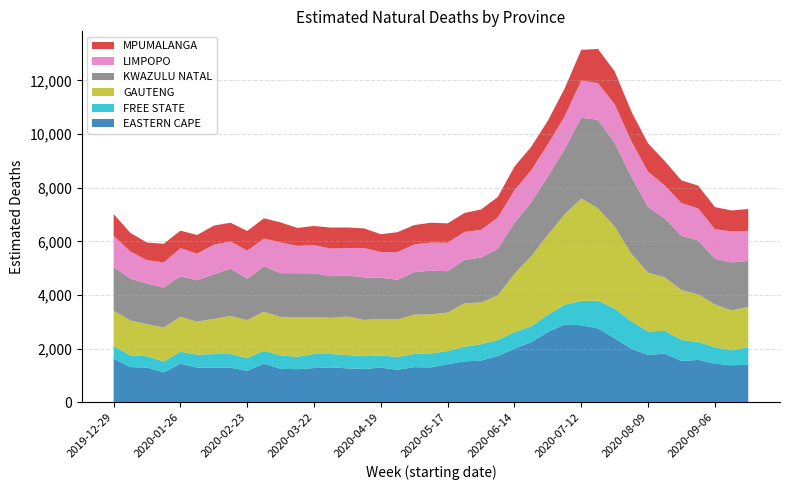

Reading right to left, what are all the values shown in this chart?

EASTERN CAPE: 2020-09-20=1400.2	2020-09-13=1381.2	2020-09-06=1442.5	2020-08-30=1582.7	2020-08-23=1543.4	2020-08-16=1819.5	2020-08-09=1765.4	2020-08-02=1999.6	2020-07-26=2383.8	2020-07-19=2755.4	2020-07-12=2873.8	2020-07-05=2901.6	2020-06-28=2621.8	2020-06-21=2241.2	2020-06-14=1999.8	2020-06-07=1729.5	2020-05-31=1556.7	2020-05-24=1525.9	2020-05-17=1423.7	2020-05-10=1303.8	2020-05-03=1313.3	2020-04-26=1212.6	2020-04-19=1295.0	2020-04-12=1245.1	2020-04-05=1265.5	2020-03-29=1305.2	2020-03-22=1278.1	2020-03-15=1235.8	2020-03-08=1247.7	2020-03-01=1442.4	2020-02-23=1171.1	2020-02-16=1294.9	2020-02-09=1297.7	2020-02-02=1293.0	2020-01-26=1440.5	2020-01-19=1115.9	2020-01-12=1295.6	2020-01-05=1313.5	2019-12-29=1625.7
FREE STATE: 2020-09-20=659.8	2020-09-13=560.9	2020-09-06=611.3	2020-08-30=673.3	2020-08-23=782.1	2020-08-16=849.1	2020-08-09=877.1	2020-08-02=1023.4	2020-07-26=1111.7	2020-07-19=1037.8	2020-07-12=907.4	2020-07-05=739.8	2020-06-28=643.7	2020-06-21=593.6	2020-06-14=616.6	2020-06-07=592.3	2020-05-31=608.9	2020-05-24=546.4	2020-05-17=486.4	2020-05-10=524.8	2020-05-03=488.2	2020-04-26=481.2	2020-04-19=451.7	2020-04-12=475.5	2020-04-05=499.6	2020-03-29=497.0	2020-03-22=523.3	2020-03-15=463.1	2020-03-08=500.9	2020-03-01=475.4	2020-02-23=483.3	2020-02-16=509.2	2020-02-09=502.2	2020-02-02=483.7	2020-01-26=445.6	2020-01-19=404.3	2020-01-12=422.6	2020-01-05=440.3	2019-12-29=470.1
GAUTENG: 2020-09-20=1496.0	2020-09-13=1485.6	2020-09-06=1599.2	2020-08-30=1766.5	2020-08-23=1862.7	2020-08-16=1990.2	2020-08-09=2192.2	2020-08-02=2519.5	2020-07-26=3059.8	2020-07-19=3441.3	2020-07-12=3819.8	2020-07-05=3364.0	2020-06-28=2978.8	2020-06-21=2611.7	2020-06-14=2174.7	2020-06-07=1665.4	2020-05-31=1557.2	2020-05-24=1618.7	2020-05-17=1437.3	2020-05-10=1450.8	2020-05-03=1469.7	2020-04-26=1396.3	2020-04-19=1364.2	2020-04-12=1352.9	2020-04-05=1433.7	2020-03-29=1350.1	2020-03-22=1369.4	2020-03-15=1477.6	2020-03-08=1436.7	2020-03-01=1460.3	2020-02-23=1414.9	2020-02-16=1415.5	2020-02-09=1311.0	2020-02-02=1231.9	2020-01-26=1302.8	2020-01-19=1267.3	2020-01-12=1195.4	2020-01-05=1299.9	2019-12-29=1319.9
KWAZULU NATAL: 2020-09-20=1716.7	2020-09-13=1787.5	2020-09-06=1700.6	2020-08-30=2019.5	2020-08-23=2017.2	2020-08-16=2199.6	2020-08-09=2445.6	2020-08-02=2869.4	2020-07-26=3119.8	2020-07-19=3301.1	2020-07-12=3008.8	2020-07-05=2432.1	2020-06-28=2179.4	2020-06-21=2011.6	2020-06-14=1899.7	2020-06-07=1737.0	2020-05-31=1673.2	2020-05-24=1621.1	2020-05-17=1541.8	2020-05-10=1631.4	2020-05-03=1581.0	2020-04-26=1480.7	2020-04-19=1531.8	2020-04-12=1583.5	2020-04-05=1532.5	2020-03-29=1550.9	2020-03-22=1639.6	2020-03-15=1637.3	2020-03-08=1630.8	2020-03-01=1692.6	2020-02-23=1539.5	2020-02-16=1761.2	2020-02-09=1665.3	2020-02-02=1541.4	2020-01-26=1507.6	2020-01-19=1493.5	2020-01-12=1515.6	2020-01-05=1557.2	2019-12-29=1627.8
LIMPOPO: 2020-09-20=1120.4	2020-09-13=1155.3	2020-09-06=1102.5	2020-08-30=1192.1	2020-08-23=1224.2	2020-08-16=1229.4	2020-08-09=1318.4	2020-08-02=1326.5	2020-07-26=1439.5	2020-07-19=1367.2	2020-07-12=1386.2	2020-07-05=1220.9	2020-06-28=1200.6	2020-06-21=1192.6	2020-06-14=1215.0	2020-06-07=1166.7	2020-05-31=1034.2	2020-05-24=1040.8	2020-05-17=1059.9	2020-05-10=1046.6	2020-05-03=1036.2	2020-04-26=1028.5	2020-04-19=961.2	2020-04-12=1094.6	2020-04-05=1021.4	2020-03-29=1030.4	2020-03-22=1050.2	2020-03-15=1019.8	2020-03-08=1147.5	2020-03-01=1035.3	2020-02-23=1047.6	2020-02-16=1018.3	2020-02-09=1104.1	2020-02-02=993.4	2020-01-26=1050.7	2020-01-19=934.3	2020-01-12=870.1	2020-01-05=1017.1	2019-12-29=1161.5
MPUMALANGA: 2020-09-20=815.5	2020-09-13=783.5	2020-09-06=824.7	2020-08-30=847.2	2020-08-23=846.1	2020-08-16=906.5	2020-08-09=1055.6	2020-08-02=1105.5	2020-07-26=1229.6	2020-07-19=1271.2	2020-07-12=1146.7	2020-07-05=1037.6	2020-06-28=877.1	2020-06-21=875.3	2020-06-14=883.6	2020-06-07=763.9	2020-05-31=760.9	2020-05-24=706.3	2020-05-17=722.9	2020-05-10=739.9	2020-05-03=720.8	2020-04-26=745.9	2020-04-19=663.9	2020-04-12=733.2	2020-04-05=767.3	2020-03-29=781.9	2020-03-22=714.2	2020-03-15=669.6	2020-03-08=743.6	2020-03-01=758.5	2020-02-23=732.6	2020-02-16=697.4	2020-02-09=708.4	2020-02-02=696.0	2020-01-26=653.8	2020-01-19=698.8	2020-01-12=657.9	2020-01-05=691.0	2019-12-29=813.7